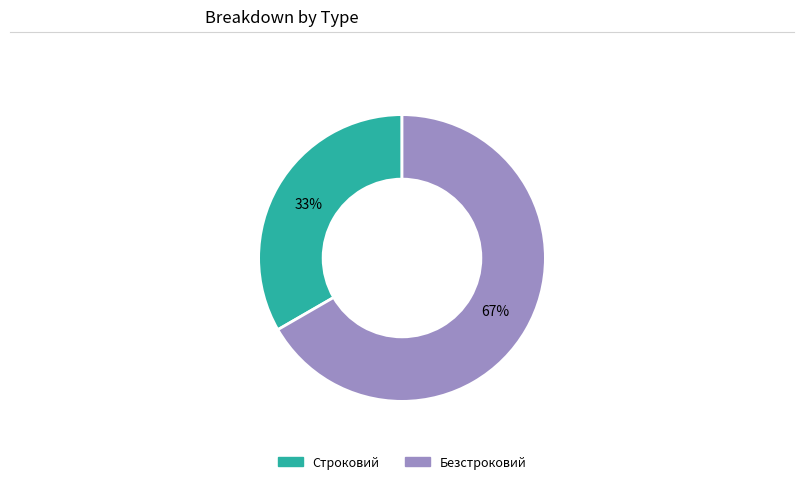

What is the majority slice?

Безстроковий